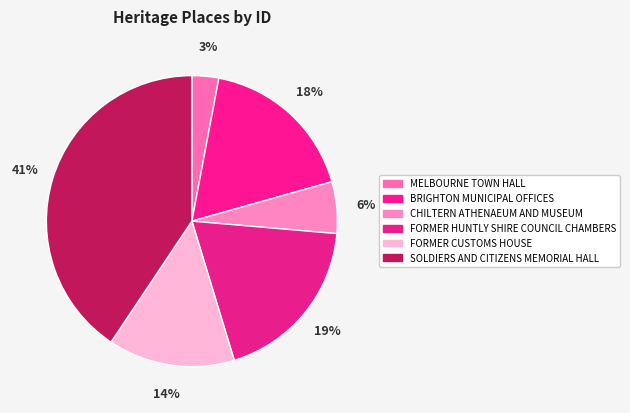

Which slice is the smallest?

MELBOURNE TOWN HALL